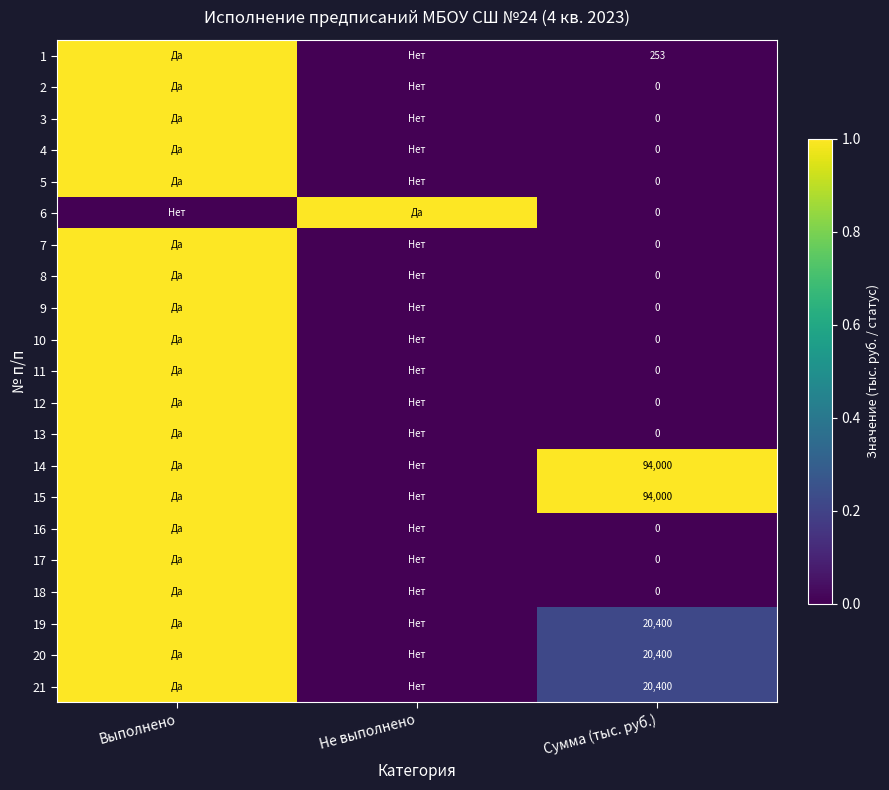

What is the total value across all series at Сумма (тыс. руб.)?

249453